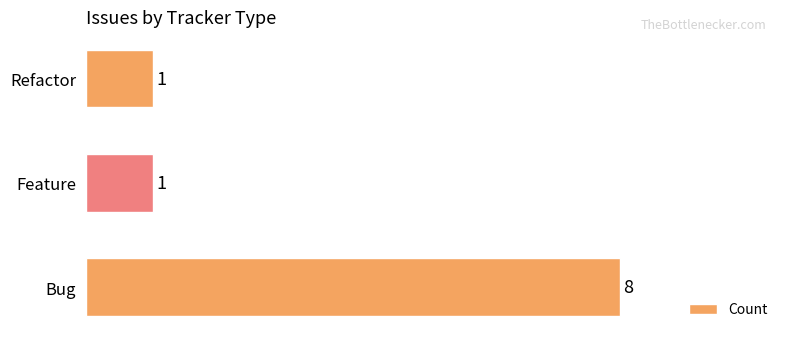

What is the sum of all values?

10